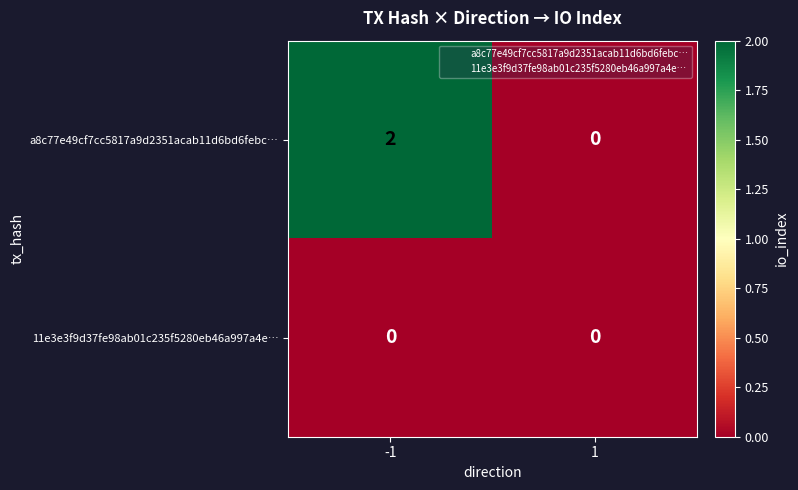

What is the spread (max minus min) of values at -1?

2